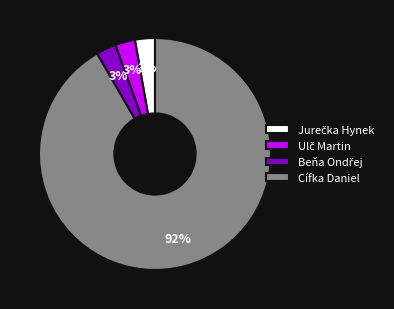

Is it true that Cífka Daniel is 92% of the pie?

True